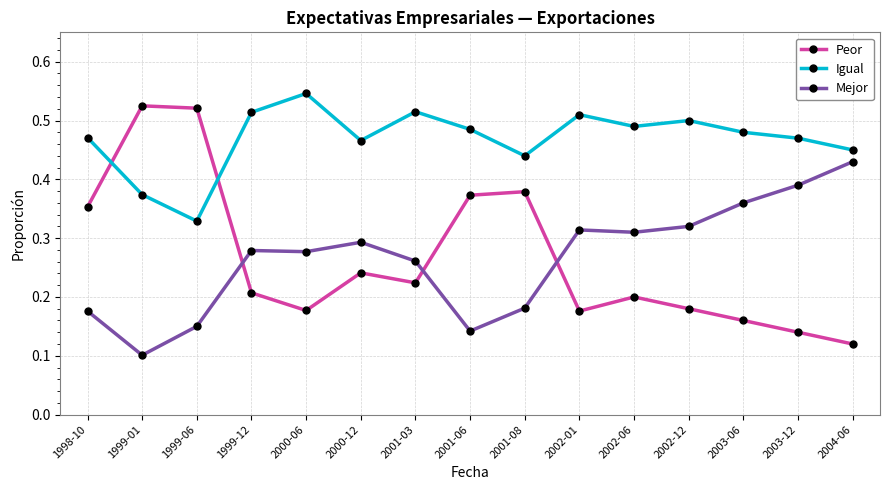

Which label corresponds to the largest value in the chart?

2000-06